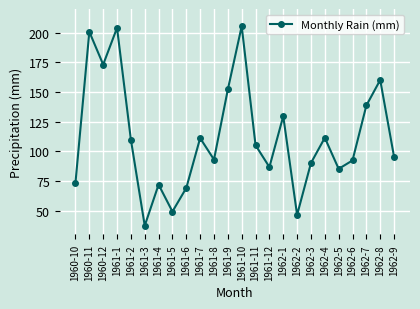

How many data points does each series have?

24